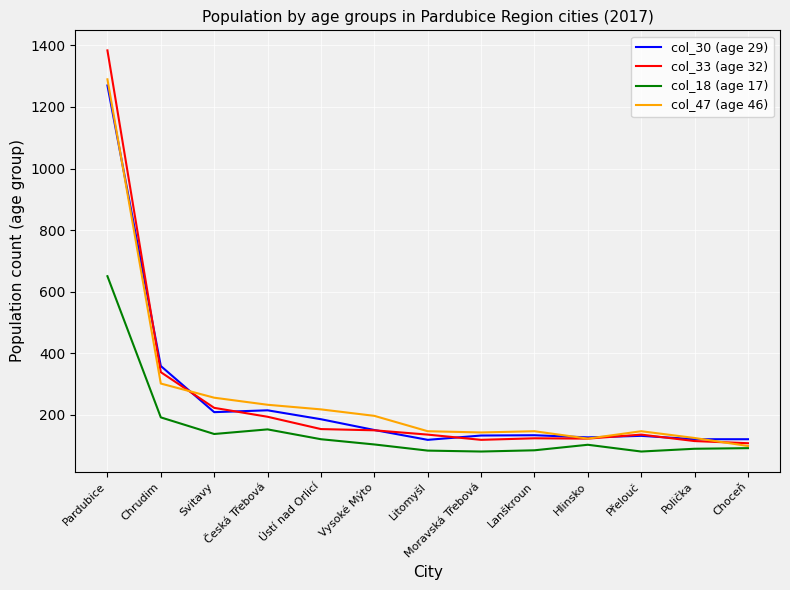

What is the spread (max minus min) of values at Svitavy?

118